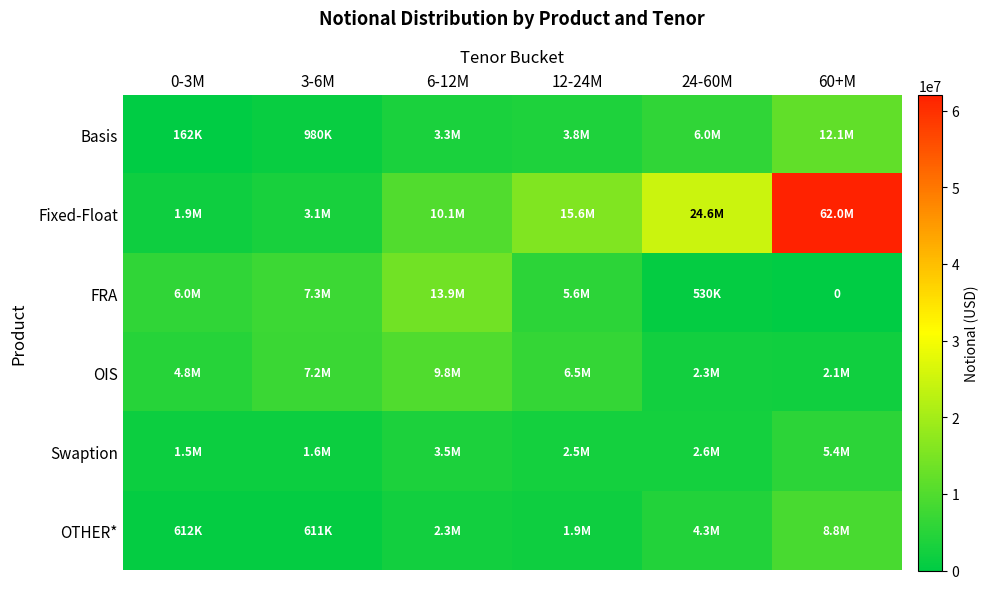

At which label is FRA closest to 6961395?

3-6M